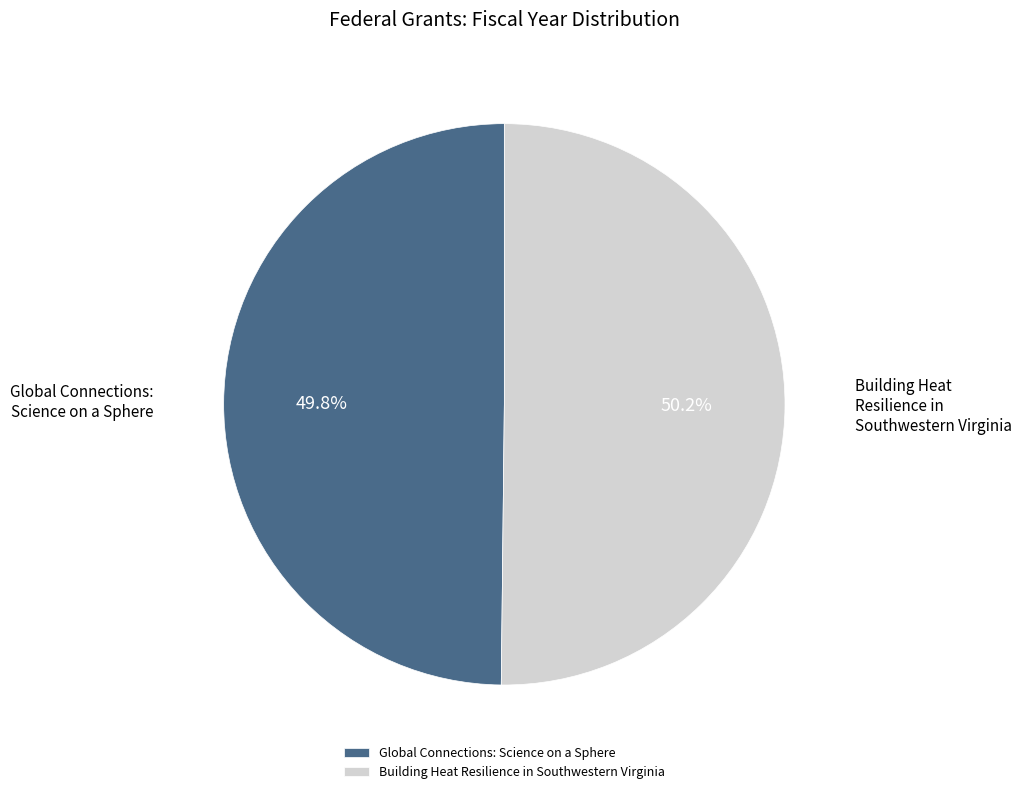

Combined, what portion of the pie is Building Heat Resilience in Southwestern Virginia and Global Connections: Science on a Sphere?

100.0%